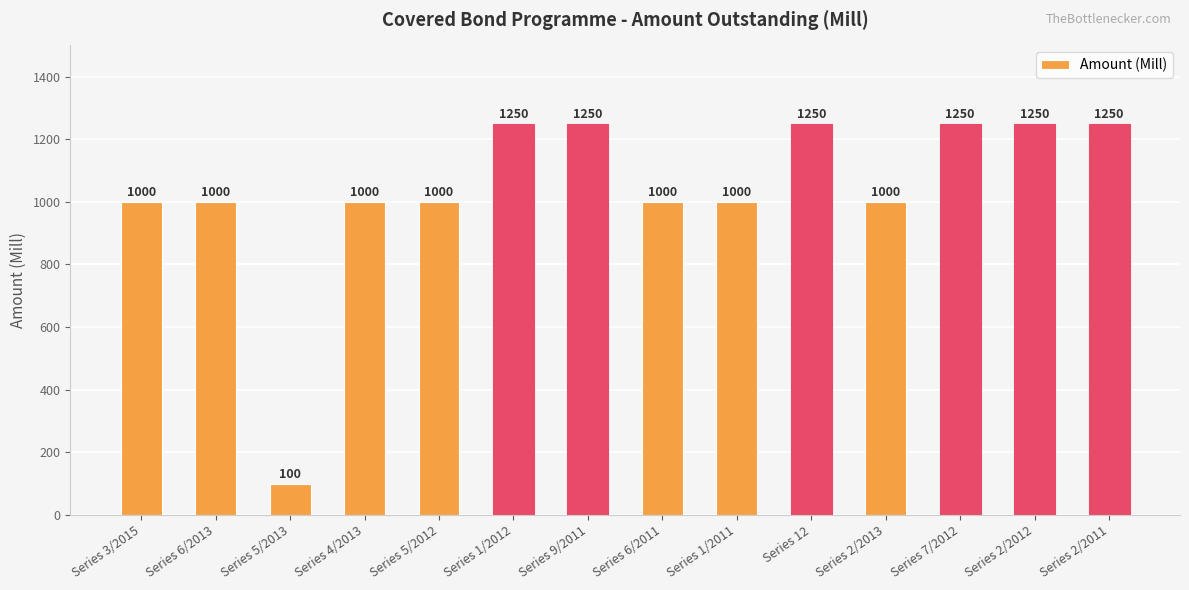

How many data points does each series have?

14